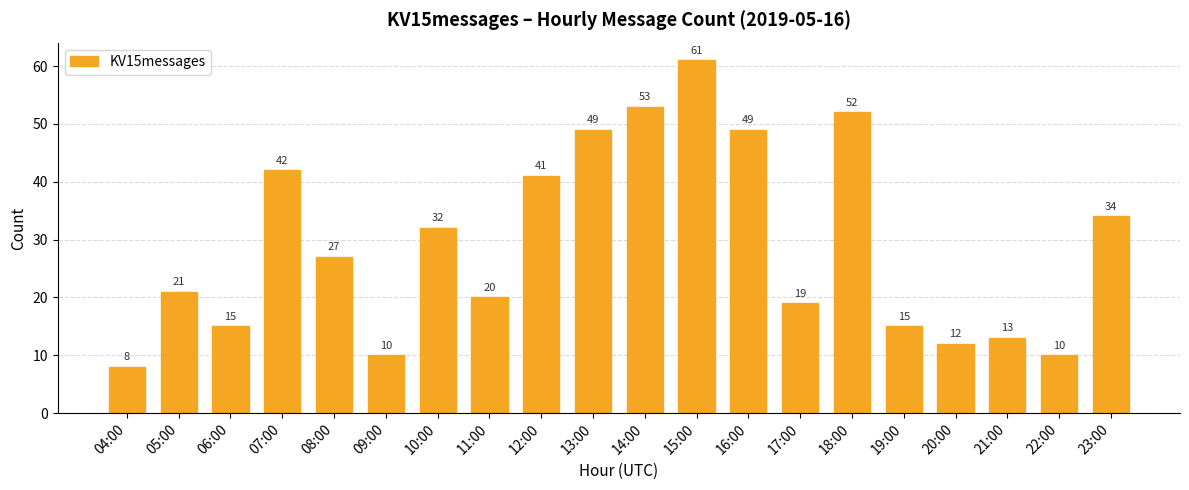

Where does the data first go above 27?

07:00